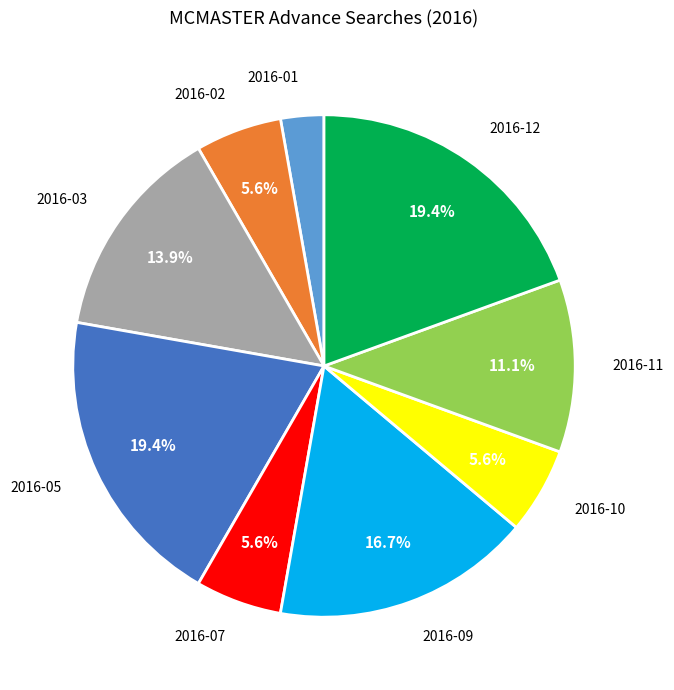

Is there any slice that represents more than half of the pie?

No